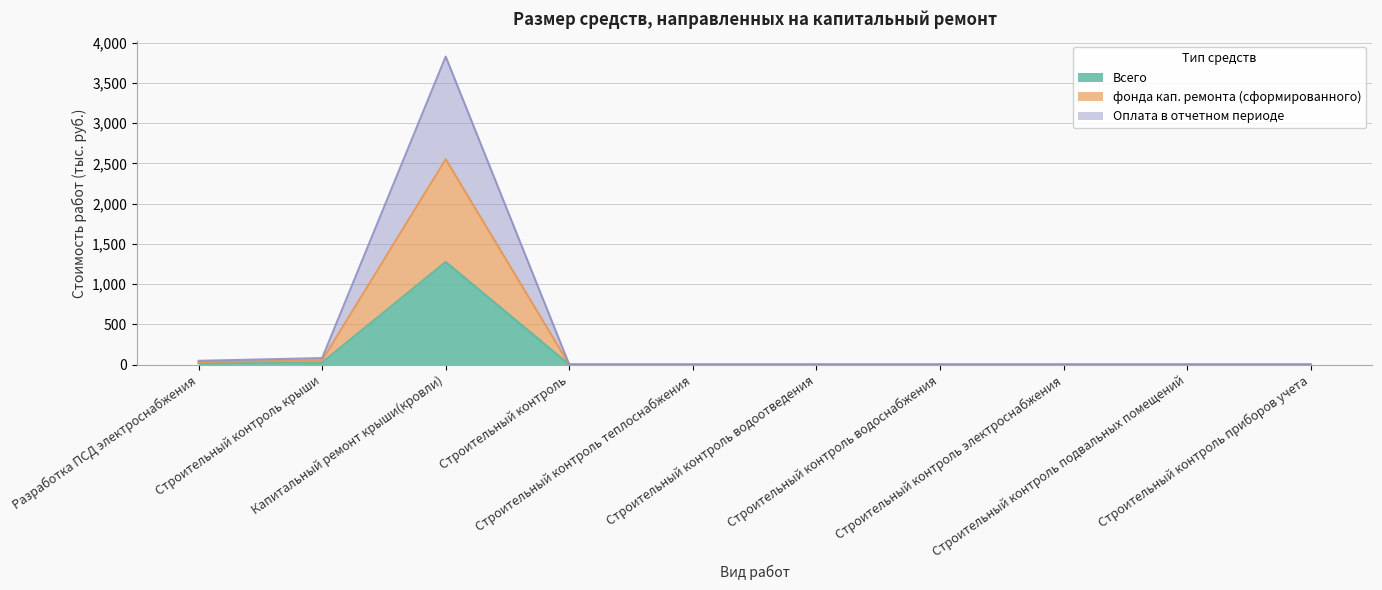

Rank the series at Строительный контроль электроснабжения from highest to lowest value.

Всего, фонда кап. ремонта (сформированного), Оплата в отчетном периоде